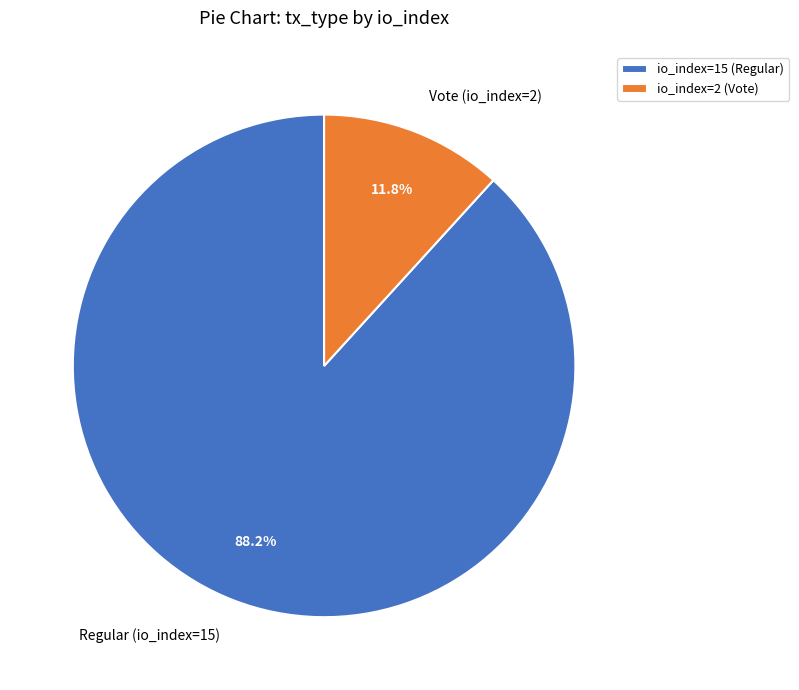

Between Regular (io_index=15) and Vote (io_index=2), which is larger?

Regular (io_index=15)